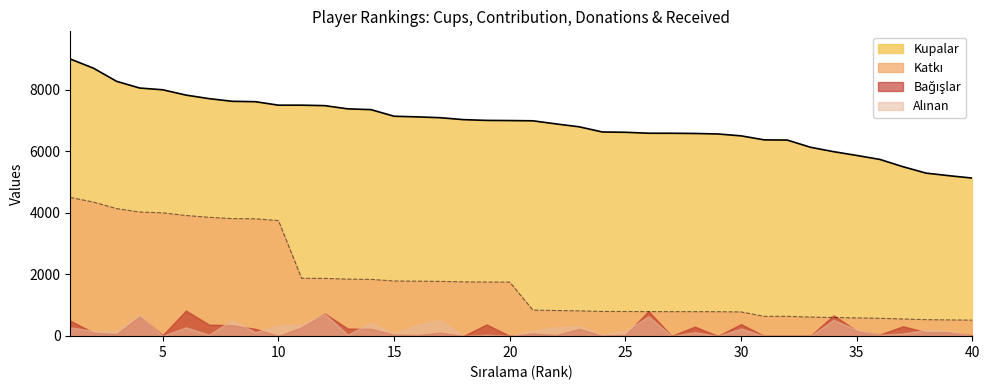

What is the spread (max minus min) of values at 24?

5834